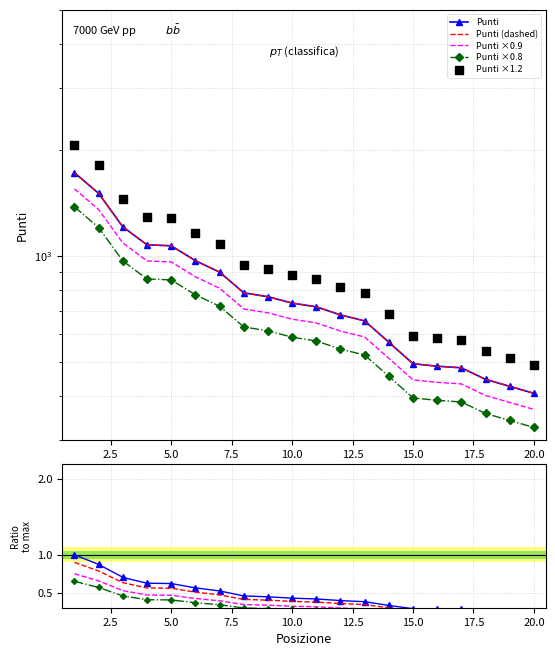

Which series contains the highest Y value?

Punti ×1.2